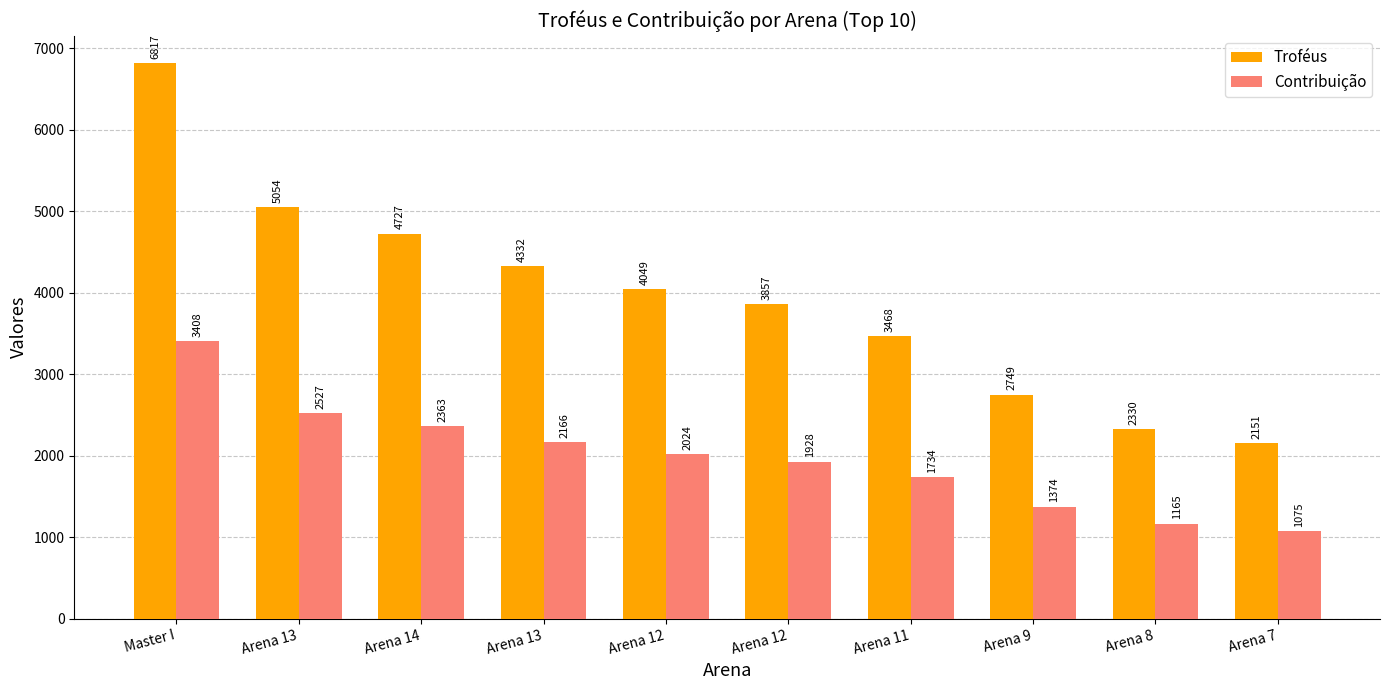

What is the sum of all Troféus values?

39534